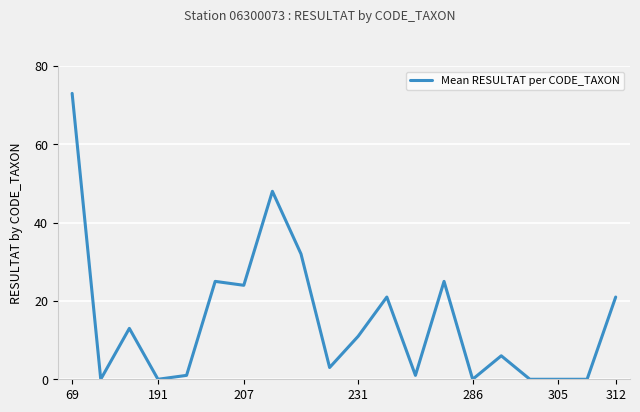

What is the difference between the maximum and minimum values?

73